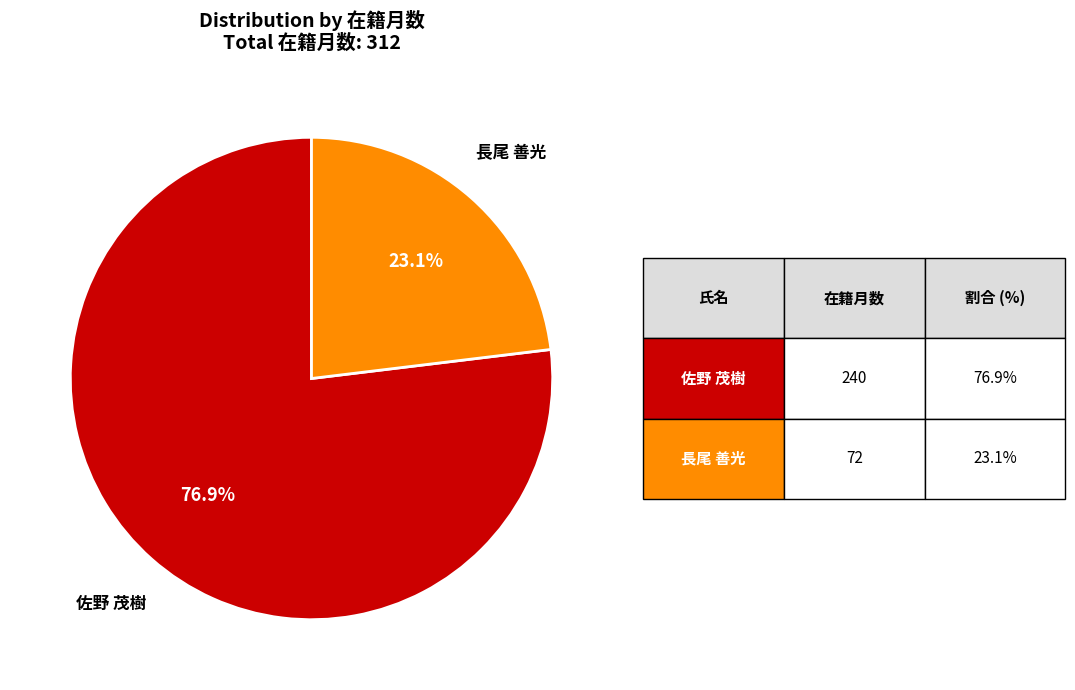

To the nearest percent, what is the combined percentage of 長尾 善光 and 佐野 茂樹?

100%